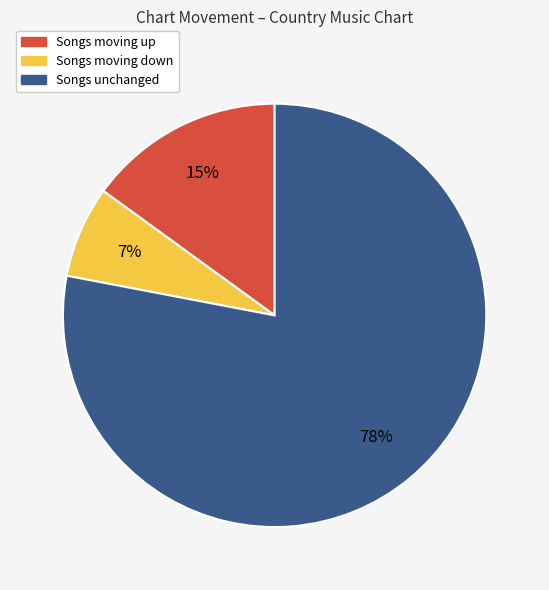

Is there a majority slice in this chart?

Yes